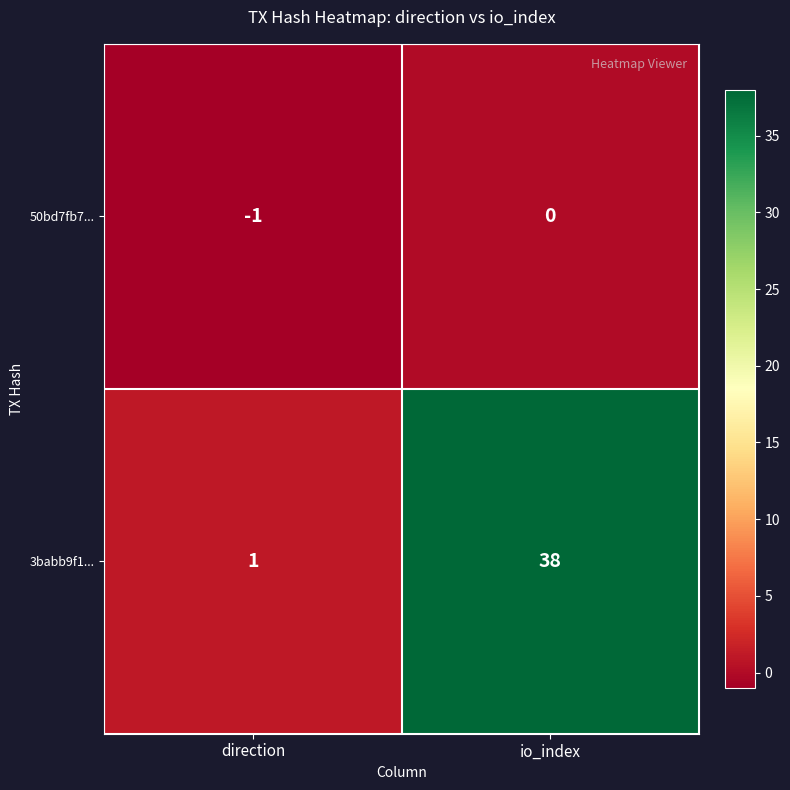

The 50bd7fb7... series shows 0 at direction. True or false?

False